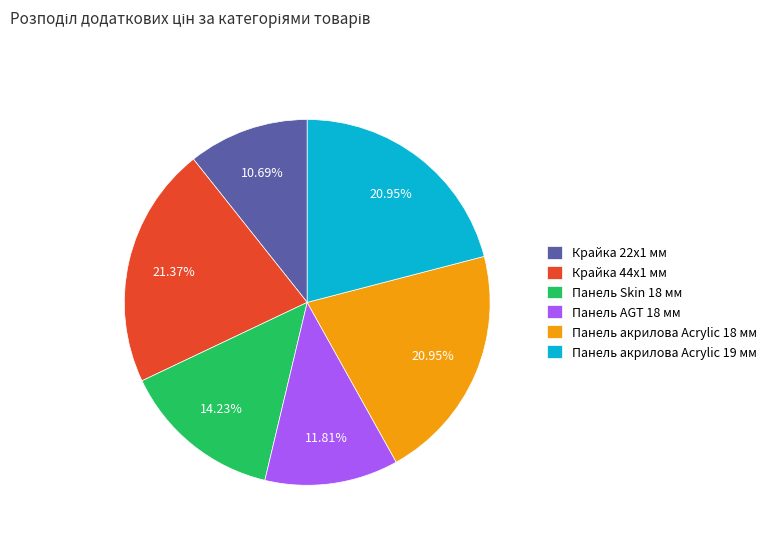

To the nearest percent, what is the difference between the largest and smallest slice percentages?

11%